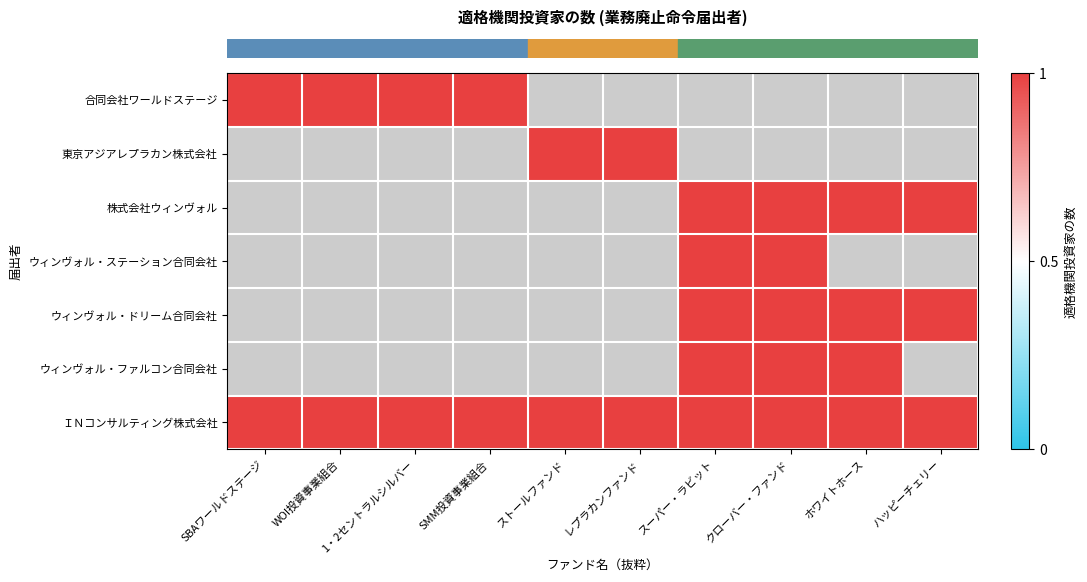

At which category is the sum across all series the highest?

スーパー・ラビット匿名組合（休止中）